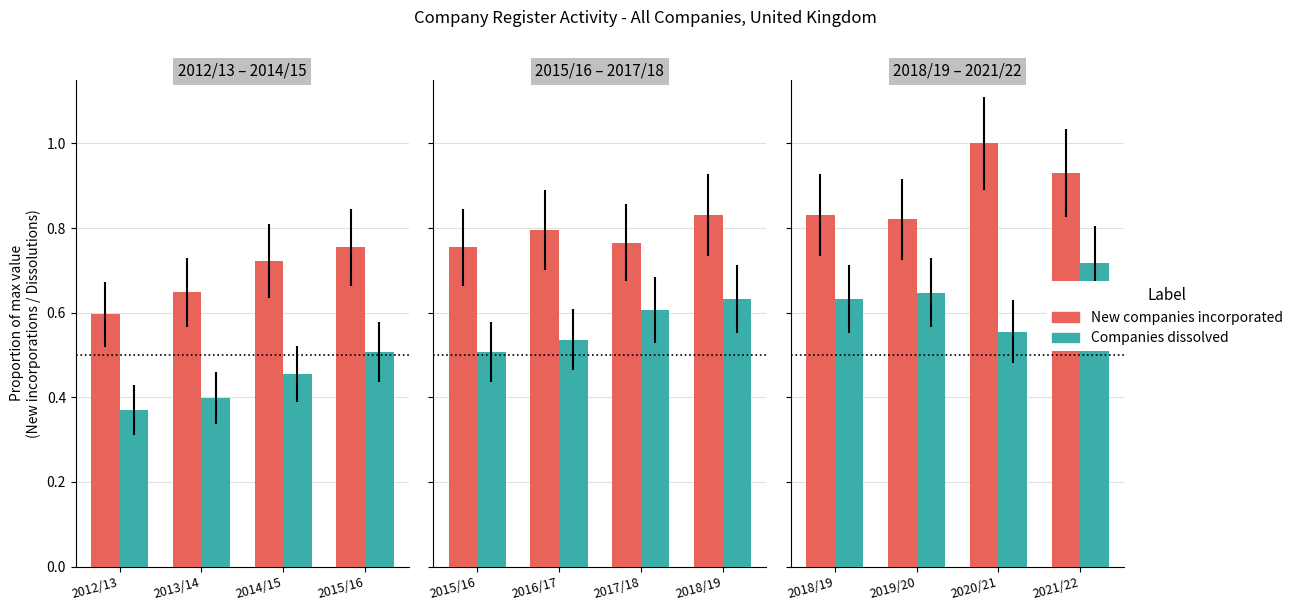

What is the difference between the highest and lowest values at 2019/20?

0.2